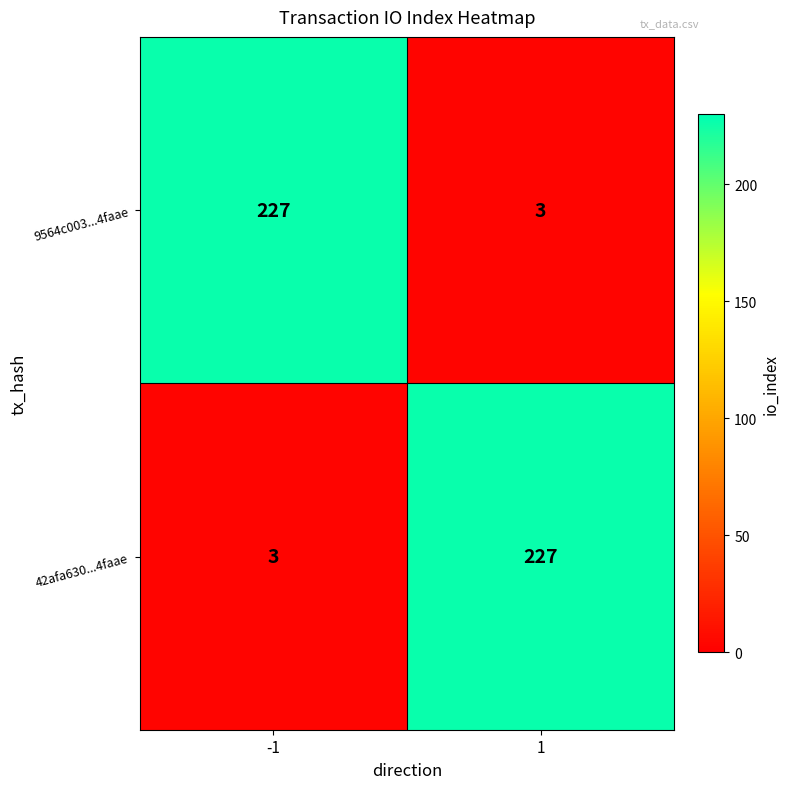

The 42afa630...4faae series shows 3 at -1. True or false?

True